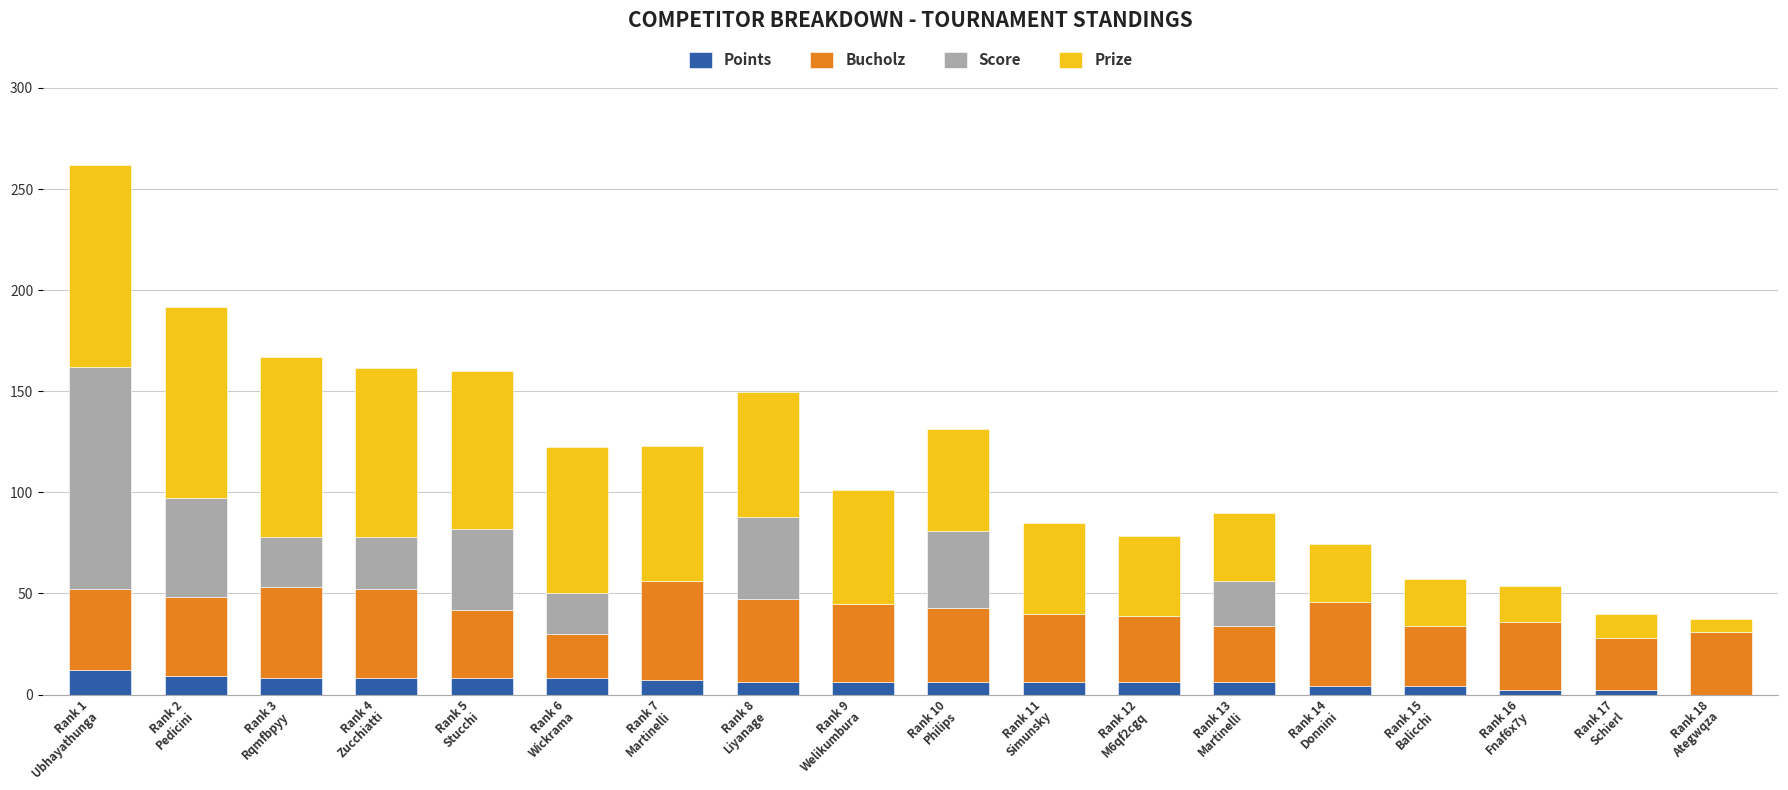

What is the sum of all Points values?

108.0